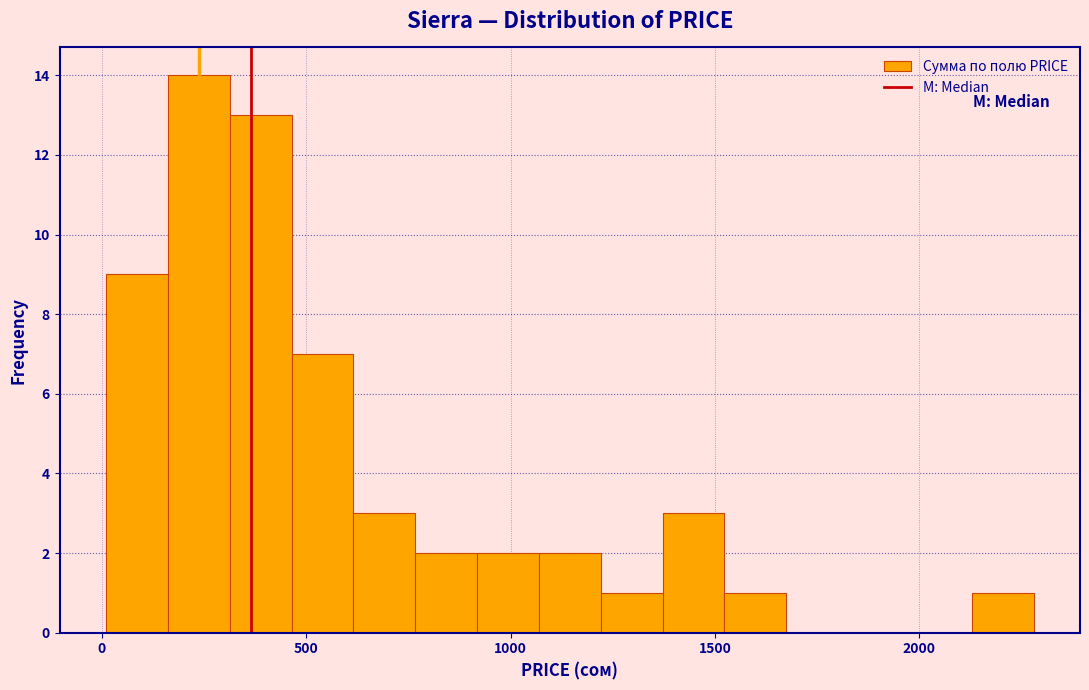

Read against the x-axis, roughly where is the centre of the tallest bar?

250